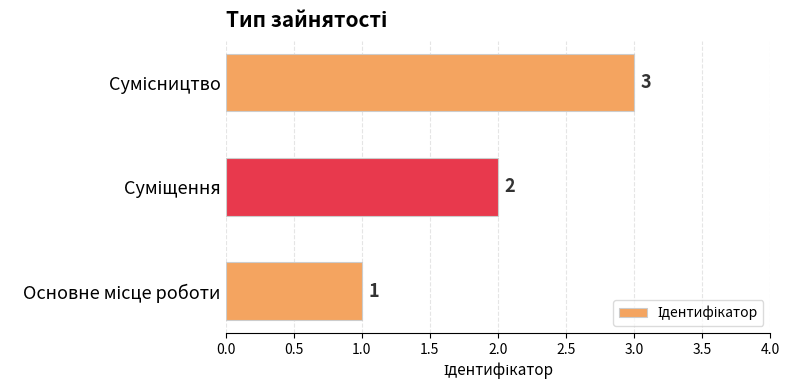

What is the sum of all values?

6